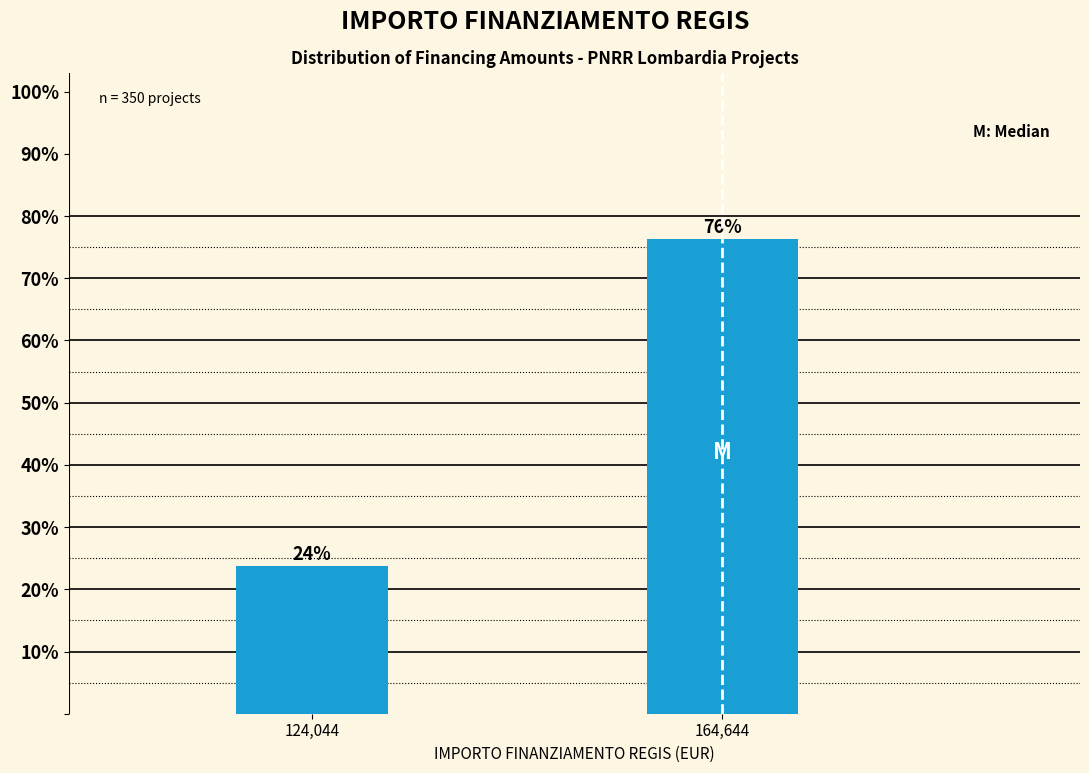

Where does the data first go above 76?

164,644